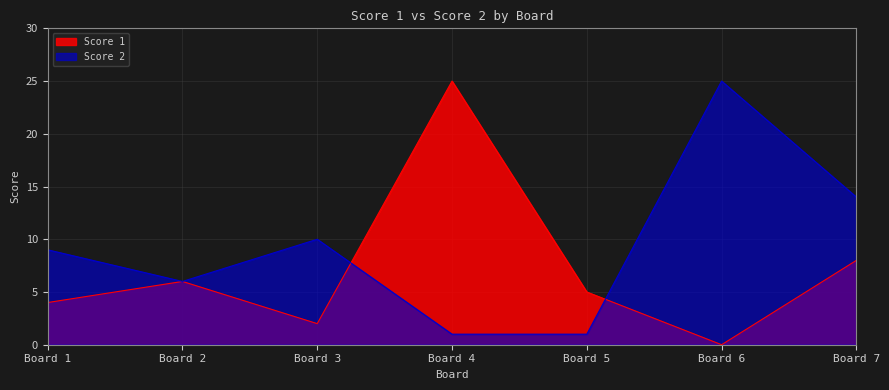

Is it true that Score 2 equals 9 at Board 1?

True